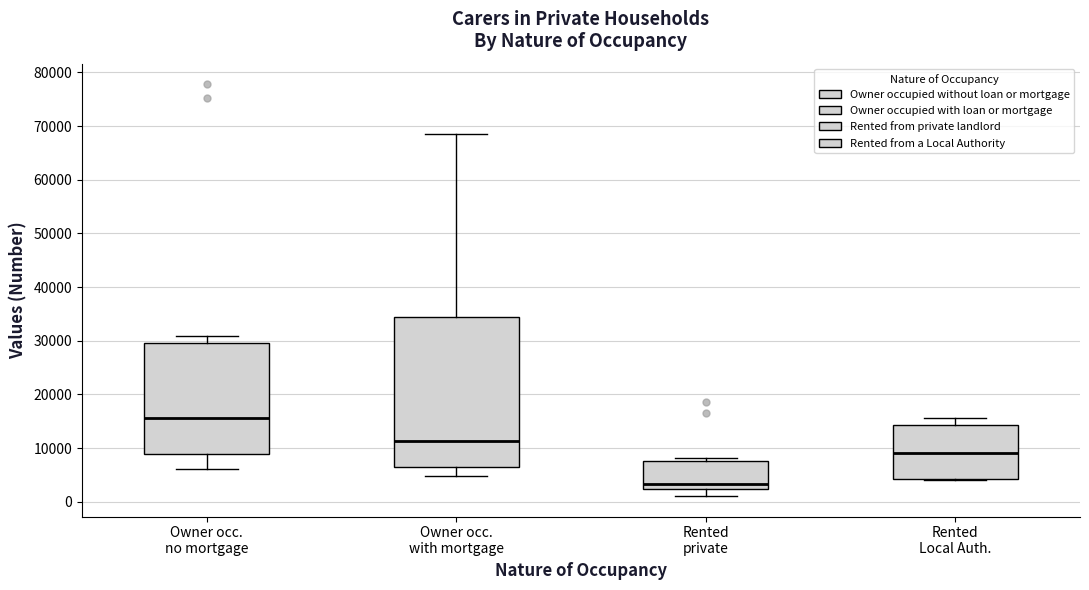

Reading left to right, read every box against the y-axis: the position of its median line, the range the box covers, and the ends of its whiskers. The values are not printed on the chart, so give them approximately, as read against the axis.

Owner occ. no mortgage: median 16000, box 9000 to 30000, whiskers 6000 to 31000
Owner occ. with mortgage: median 11000, box 6000 to 34000, whiskers 5000 to 69000
Rented private: median 3000, box 2000 to 8000, whiskers 1000 to 8000 (just above the box's upper edge)
Rented Local Auth.: median 9000, box 4000 to 14000, whiskers 4000 to 16000